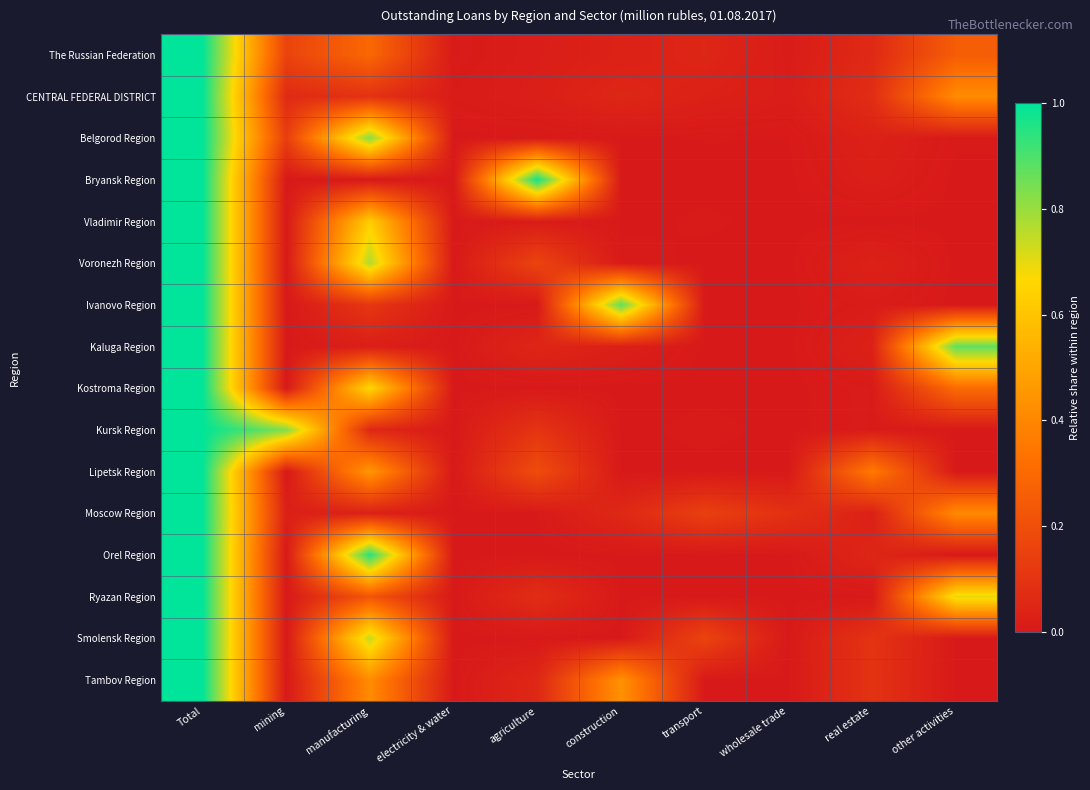

Reading left to right, list all the values displayed in this chart.

The Russian Federation: Total=1.0	mining=0.2	manufacturing=0.3	electricity & water=0.0	agriculture=0.0	construction=0.0	transport=0.0	wholesale trade=0.0	real estate=0.1	other activities=0.3
CENTRAL FEDERAL DISTRICT: Total=1.0	mining=0.1	manufacturing=0.1	electricity & water=0.0	agriculture=0.0	construction=0.0	transport=0.0	wholesale trade=0.0	real estate=0.1	other activities=0.4
Belgorod Region: Total=1.0	mining=0.1	manufacturing=0.8	electricity & water=0.0	agriculture=0.0	construction=0.0	transport=0.0	wholesale trade=0.0	real estate=0.0	other activities=0.0
Bryansk Region: Total=1.0	mining=0.0	manufacturing=0.0	electricity & water=0.0	agriculture=1.0	construction=0.0	transport=0.0	wholesale trade=0.0	real estate=0.0	other activities=0.0
Vladimir Region: Total=1.0	mining=0.0	manufacturing=0.6	electricity & water=0.0	agriculture=0.0	construction=0.0	transport=0.0	wholesale trade=0.0	real estate=0.0	other activities=0.0
Voronezh Region: Total=1.0	mining=0.0	manufacturing=0.8	electricity & water=0.0	agriculture=0.2	construction=0.0	transport=0.0	wholesale trade=0.0	real estate=0.0	other activities=0.0
Ivanovo Region: Total=1.0	mining=0.0	manufacturing=0.1	electricity & water=0.0	agriculture=0.0	construction=0.9	transport=0.0	wholesale trade=0.0	real estate=0.0	other activities=0.0
Kaluga Region: Total=1.0	mining=0.0	manufacturing=0.0	electricity & water=0.0	agriculture=0.0	construction=0.0	transport=0.0	wholesale trade=0.0	real estate=0.0	other activities=0.9
Kostroma Region: Total=1.0	mining=0.0	manufacturing=0.7	electricity & water=0.0	agriculture=0.0	construction=0.0	transport=0.0	wholesale trade=0.0	real estate=0.0	other activities=0.3
Kursk Region: Total=1.0	mining=0.8	manufacturing=0.1	electricity & water=0.0	agriculture=0.1	construction=0.0	transport=0.0	wholesale trade=0.0	real estate=0.0	other activities=0.0
Lipetsk Region: Total=1.0	mining=0.0	manufacturing=0.5	electricity & water=0.0	agriculture=0.2	construction=0.0	transport=0.0	wholesale trade=0.0	real estate=0.4	other activities=0.0
Moscow Region: Total=1.0	mining=0.0	manufacturing=0.0	electricity & water=0.0	agriculture=0.0	construction=0.1	transport=0.1	wholesale trade=0.1	real estate=0.0	other activities=0.4
Orel Region: Total=1.0	mining=0.0	manufacturing=1.0	electricity & water=0.0	agriculture=0.0	construction=0.0	transport=0.0	wholesale trade=0.0	real estate=0.0	other activities=0.0
Ryazan Region: Total=1.0	mining=0.0	manufacturing=0.2	electricity & water=0.0	agriculture=0.1	construction=0.0	transport=0.0	wholesale trade=0.0	real estate=0.0	other activities=0.7
Smolensk Region: Total=1.0	mining=0.0	manufacturing=0.7	electricity & water=0.0	agriculture=0.0	construction=0.0	transport=0.2	wholesale trade=0.0	real estate=0.1	other activities=0.0
Tambov Region: Total=1.0	mining=0.0	manufacturing=0.4	electricity & water=0.0	agriculture=0.1	construction=0.4	transport=0.0	wholesale trade=0.0	real estate=0.1	other activities=0.0